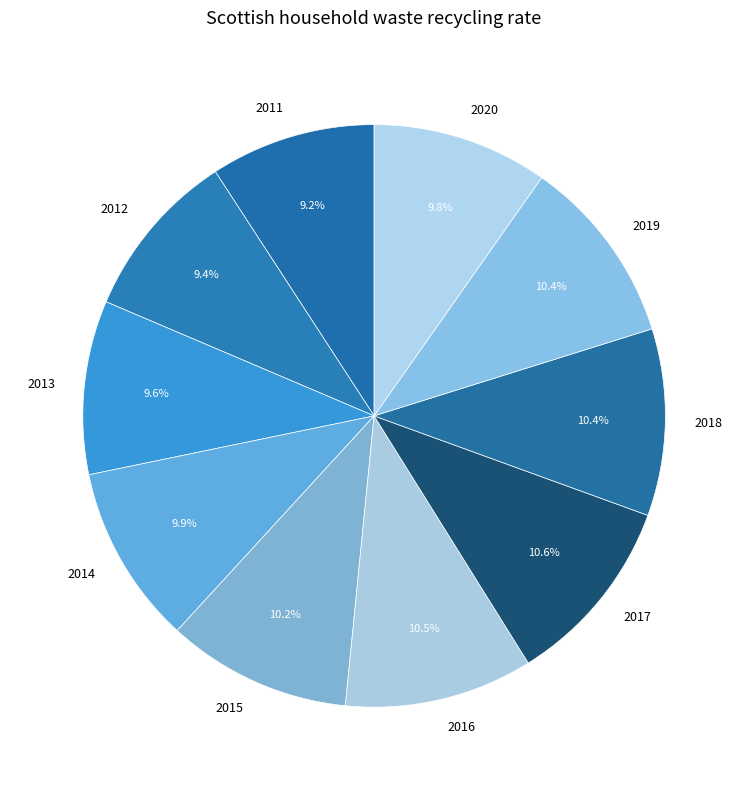

To the nearest percent, what is the difference between the largest and smallest slice percentages?

1%